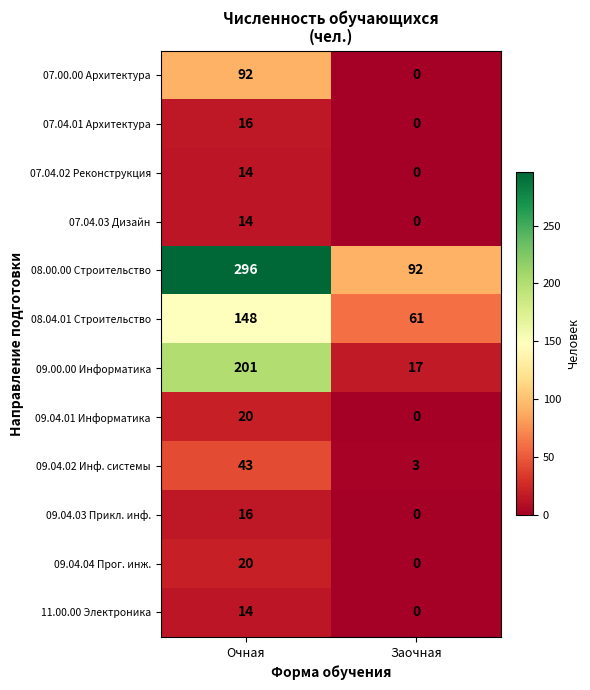

At which category does the chart reach its peak across all series?

Очная